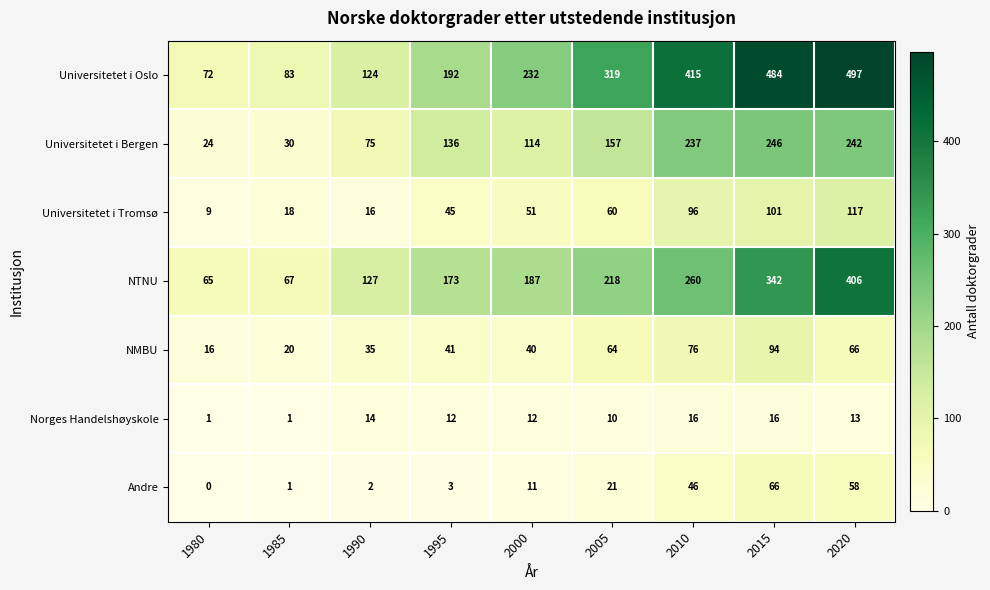

Which label corresponds to the smallest value in the chart?

1980